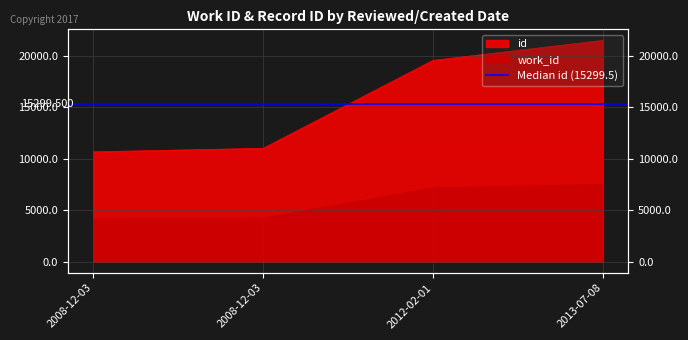

How many lines are shown in the chart?

2